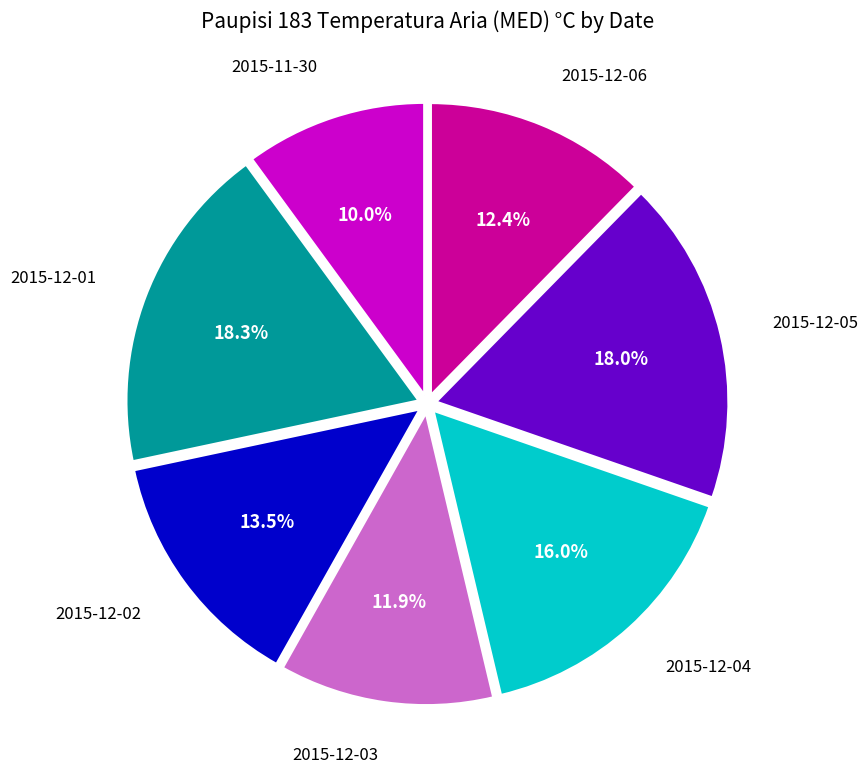

What portion of the pie excludes 2015-12-03?

88.1%